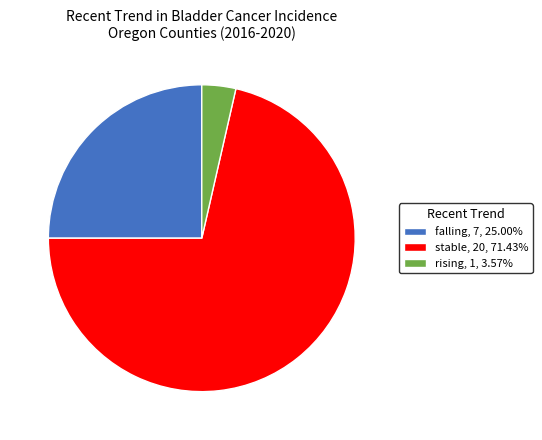

Is there any slice that represents more than half of the pie?

Yes